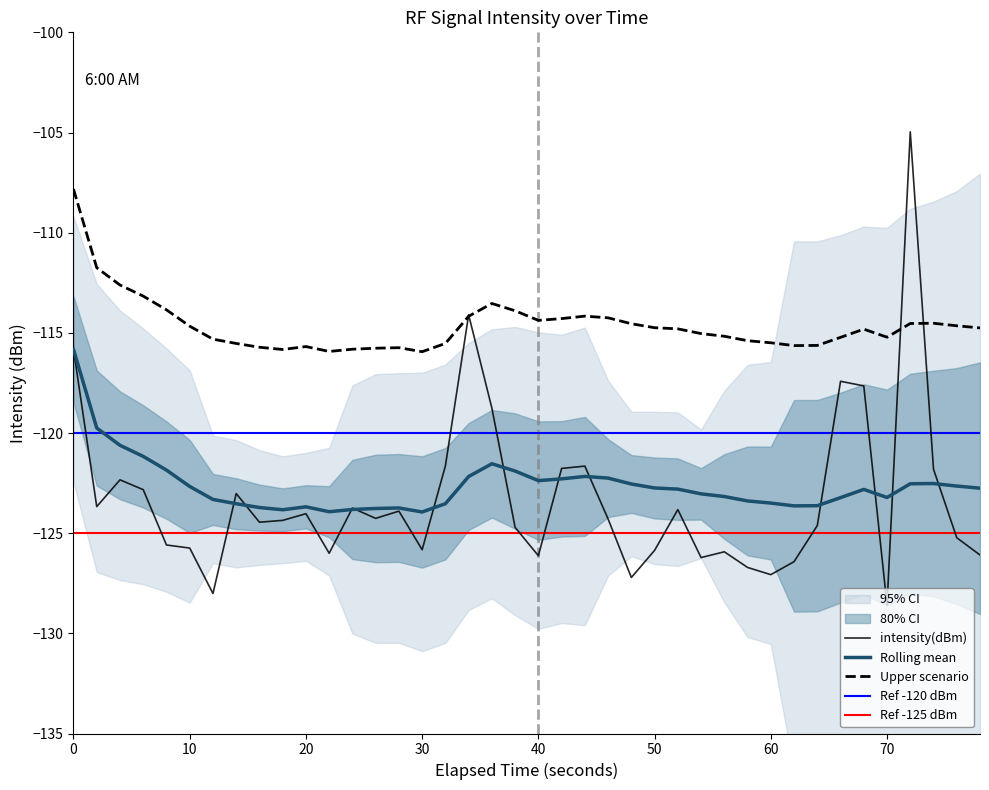

What is the maximum value for Rolling mean?

-115.8